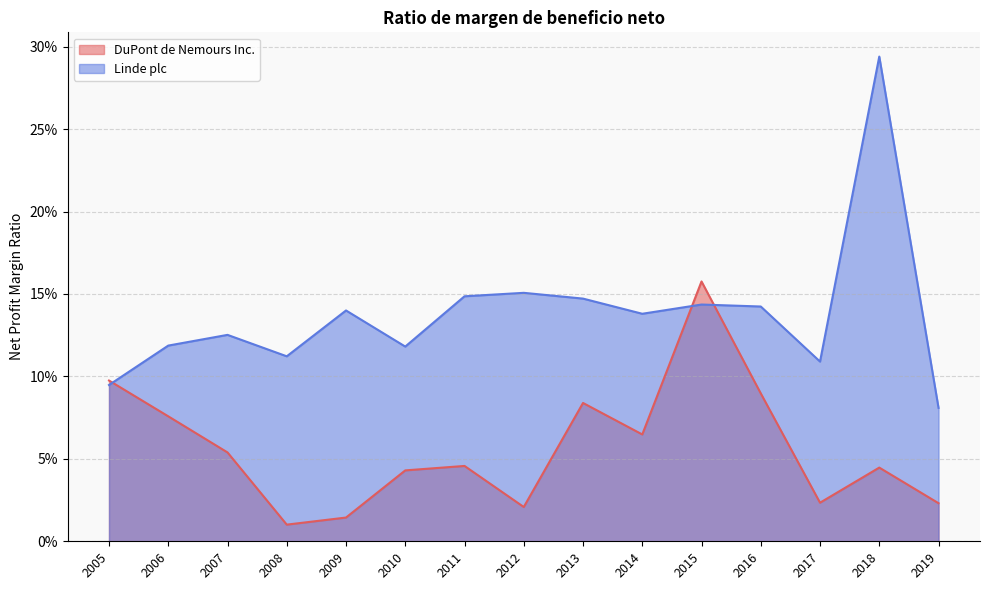

How many interior local peaks does the DuPont de Nemours Inc. series have?

4